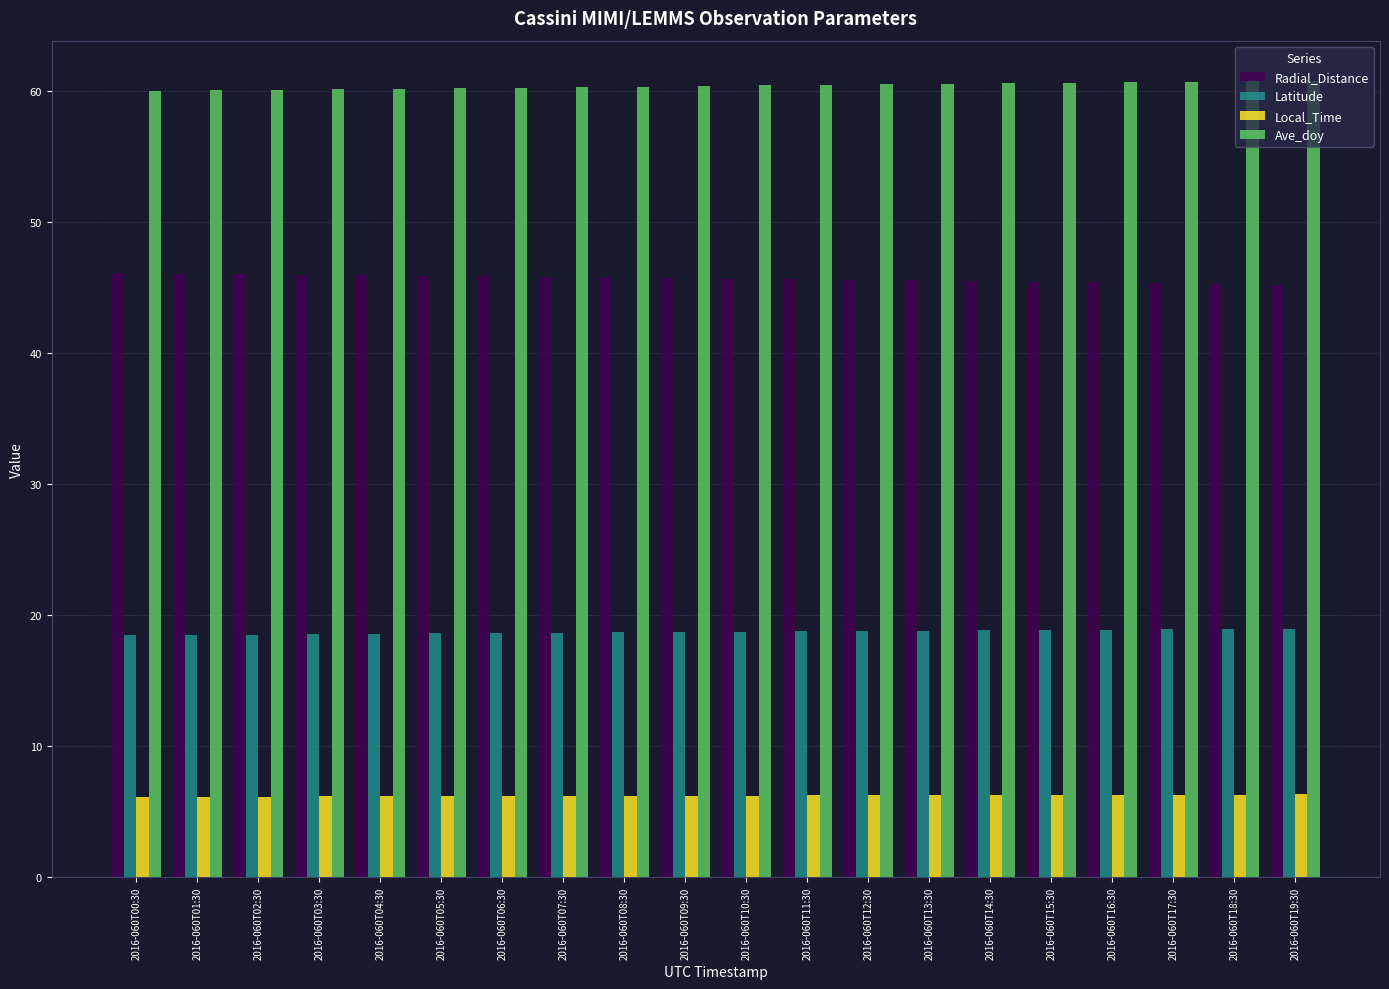

List the series in order of their peak value, lowest first.

Local_Time, Latitude, Radial_Distance, Ave_doy